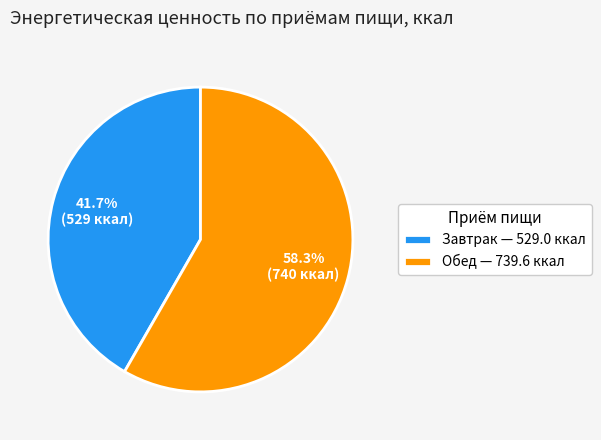

How much of the chart is everything except Завтрак?

58.3%